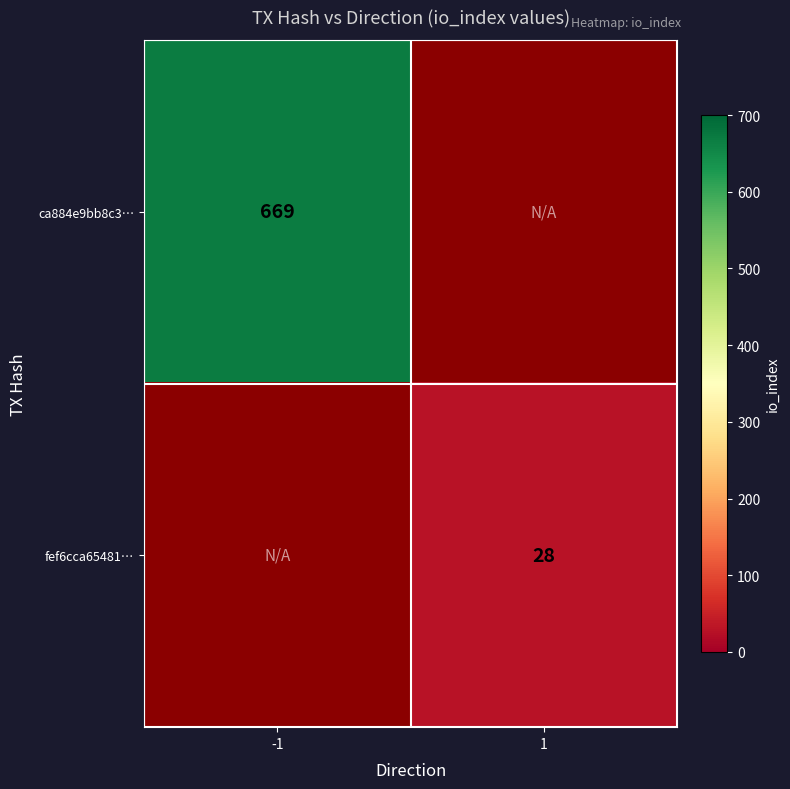

Is it true that ca884e9bb8c3… equals 669 at -1?

True